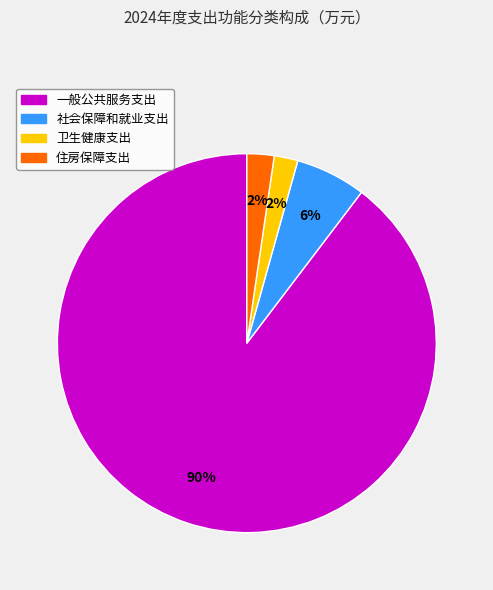

To the nearest percent, what portion does 卫生健康支出 represent?

2%